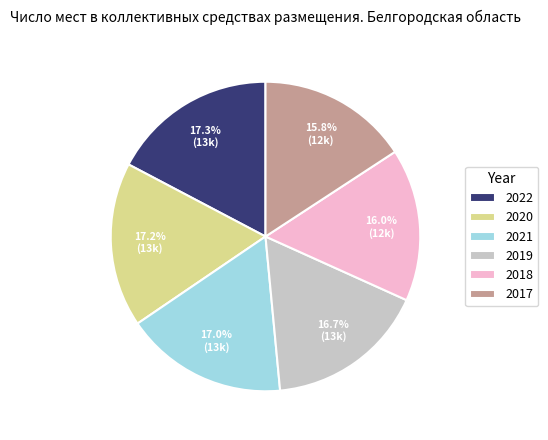

Approximately how many times larger is the value at 2021 compared to 2018?

1.1